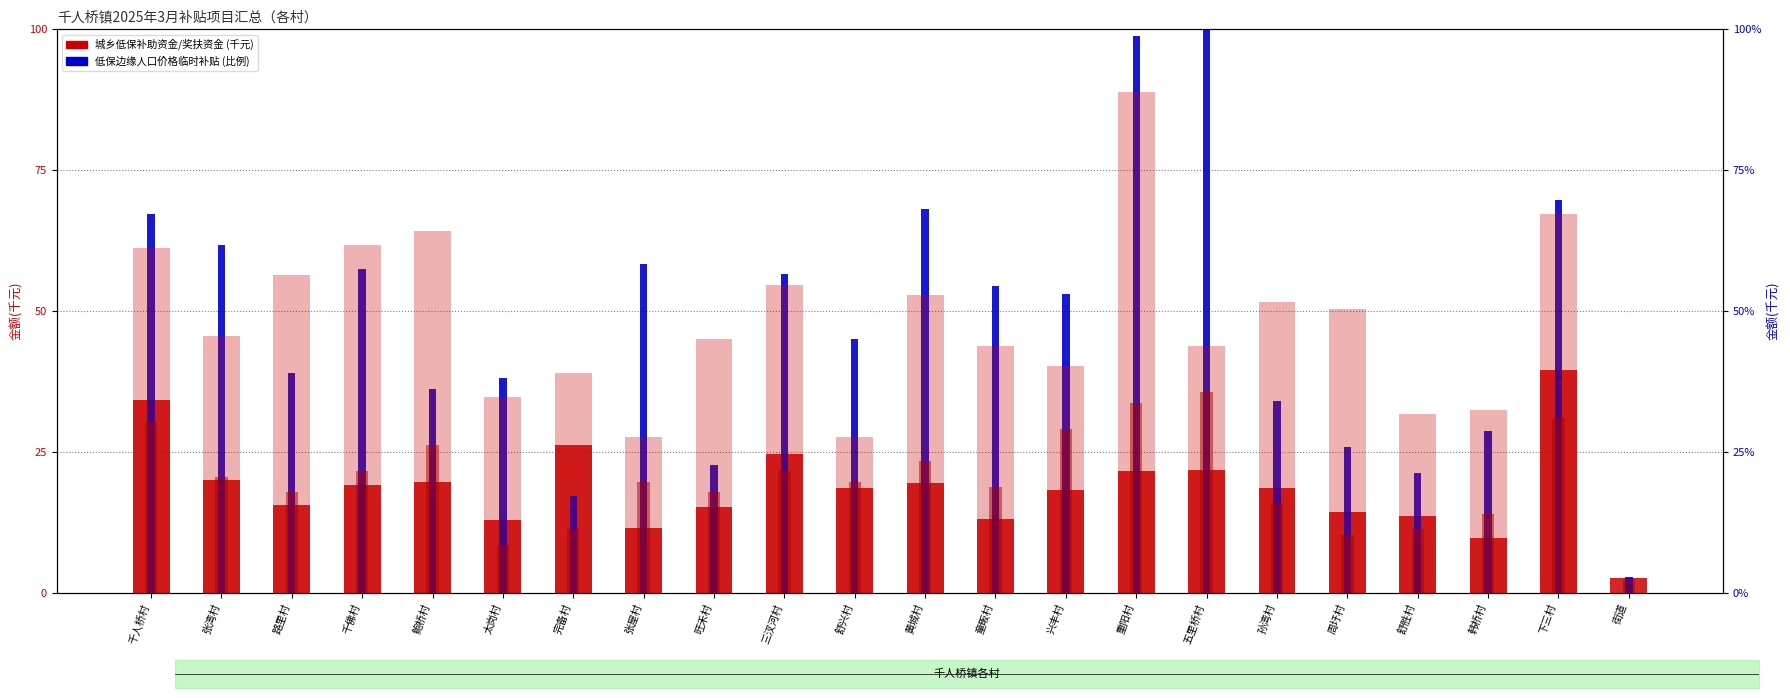

Reading left to right, extract all data points from this chart.

城乡低保补助资金(千元): 34.2	20.0	15.5	19.0	19.7	13.0	26.2	11.5	15.3	24.6	18.6	19.5	13.1	18.3	21.6	21.9	18.5	14.3	13.6	9.7	39.6	2.7
低保边缘人口价格临时补贴(比例): 67.3	61.7	39.0	57.5	36.1	38.2	17.1	58.3	22.7	56.5	45.0	68.1	54.4	53.1	98.7	100.0	34.1	25.9	21.3	28.6	69.7	2.8
计划生育家庭奖扶资金(千元): 61.2	45.6	56.4	61.8	64.2	34.8	39.0	27.6	45.0	54.6	27.6	52.8	43.8	40.2	88.8	43.8	51.6	50.4	31.8	32.4	67.2	0.0
特困供养资金(千元): 30.3	20.6	17.8	21.6	26.3	8.4	11.3	19.7	17.8	21.6	19.7	23.4	18.8	29.1	33.8	35.6	15.9	10.3	11.3	14.1	31.0	2.4